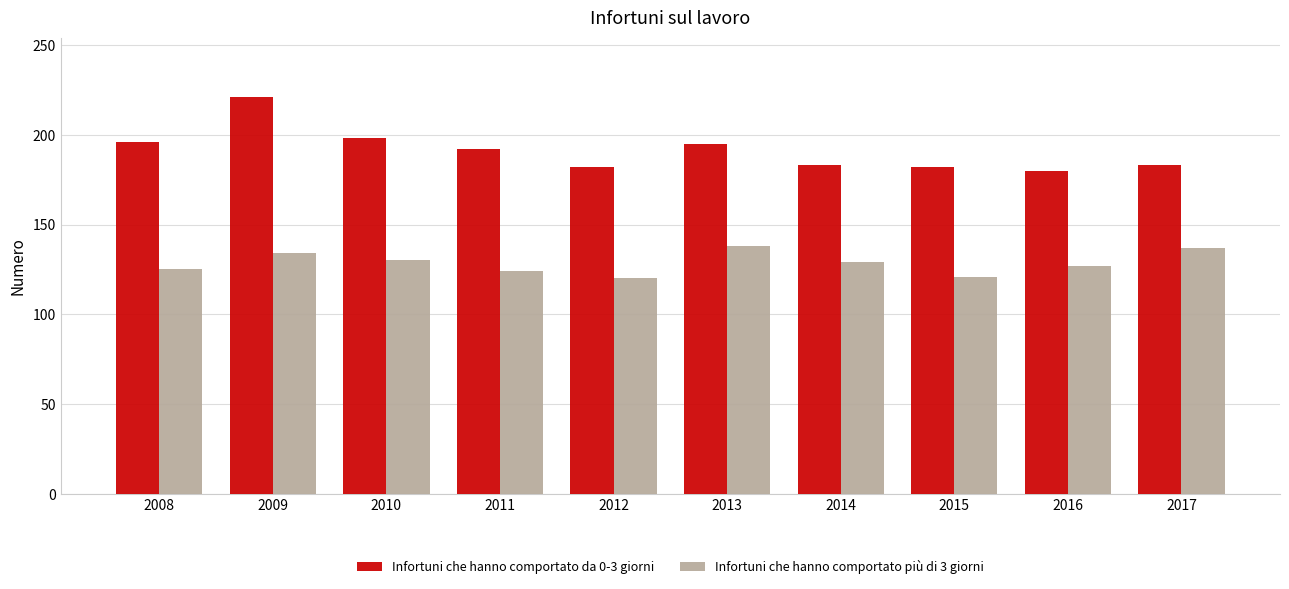

List the series in order of their overall mean, lowest first.

Infortuni che hanno comportato più di 3 giorni, Infortuni che hanno comportato da 0-3 giorni